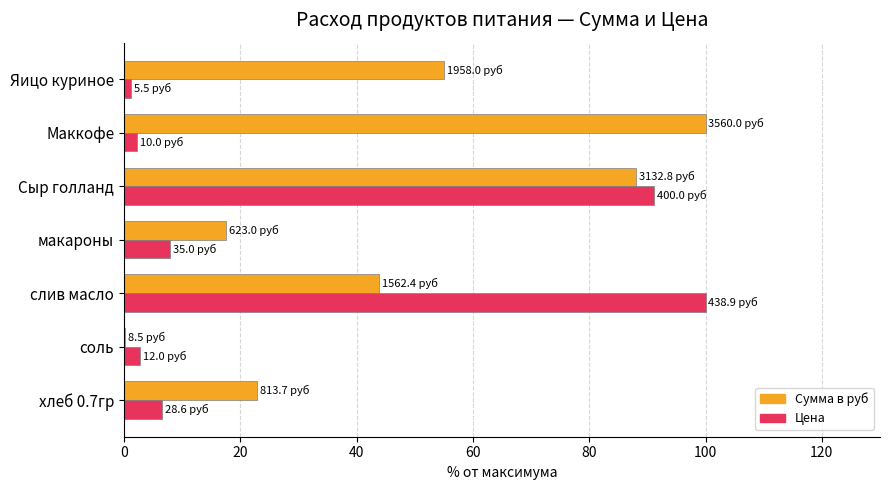

What is the sum of all Цена values?

211.9